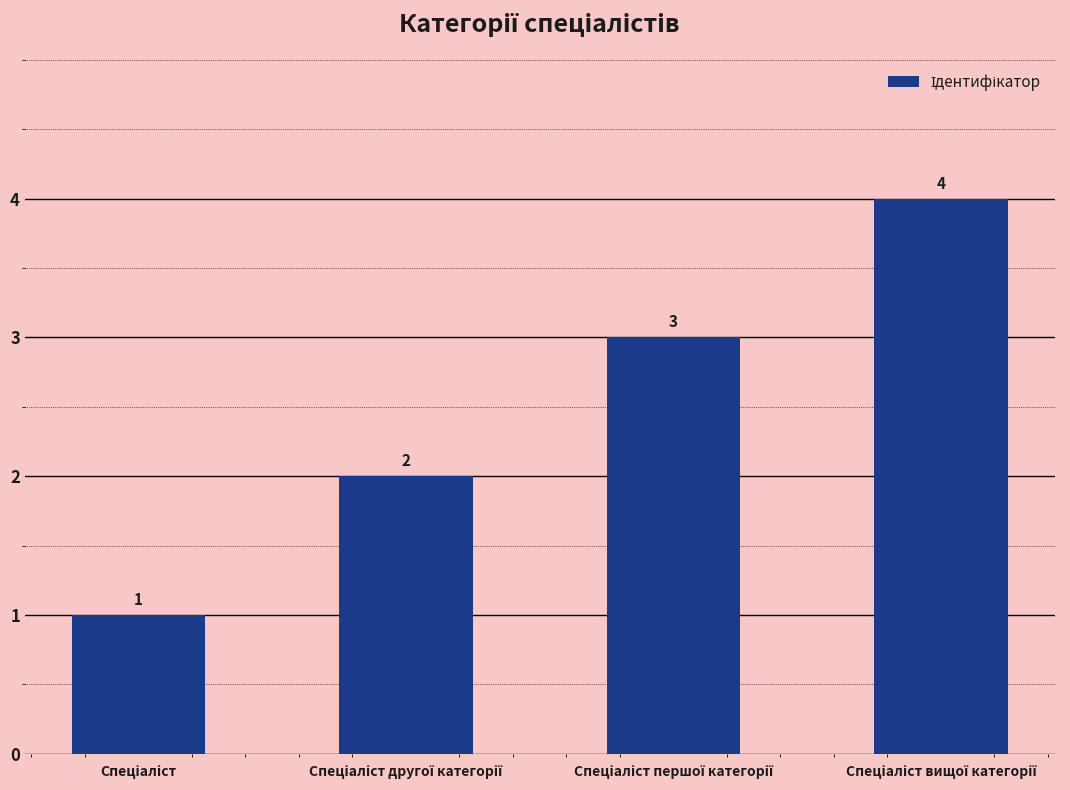

What is the value of the 3rd bar from the left?

3